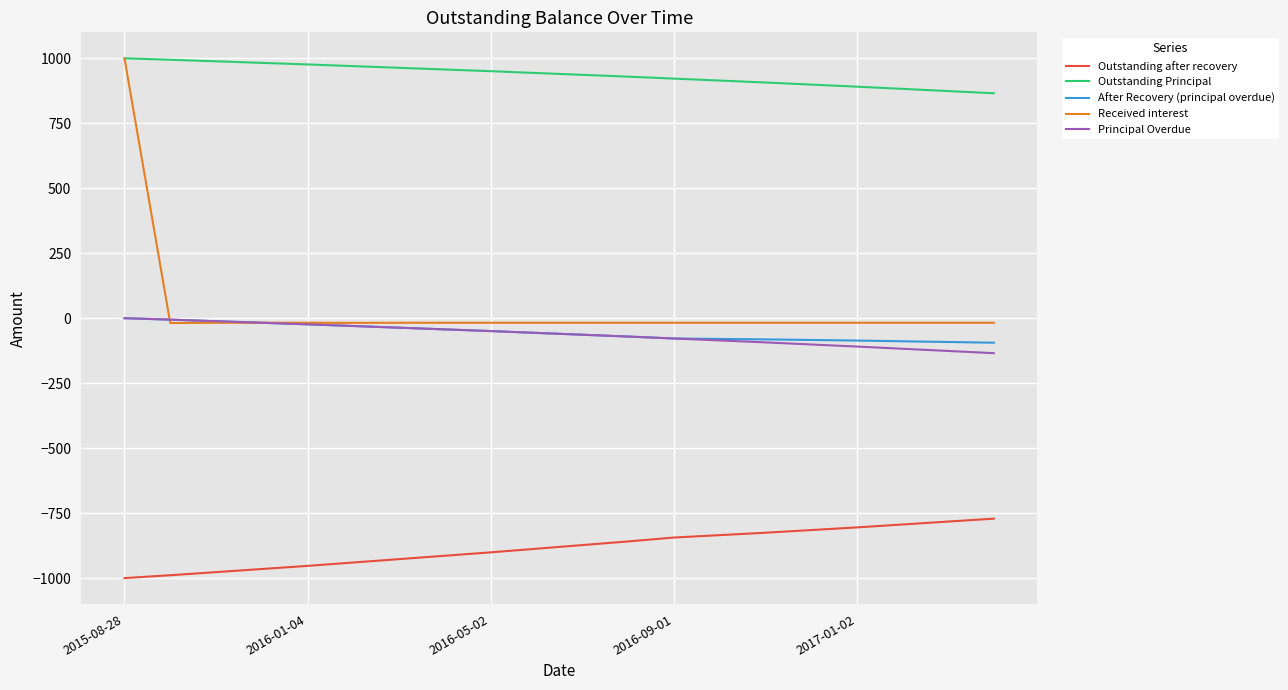

True or false: Outstanding after recovery and Received interest intersect in this chart.

False